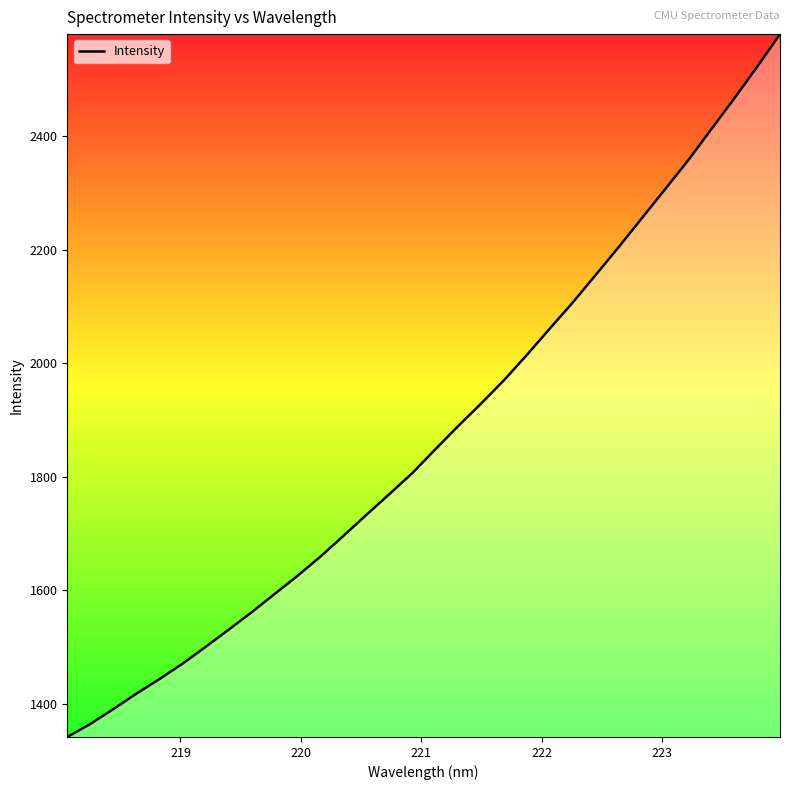

How many lines are shown in the chart?

1